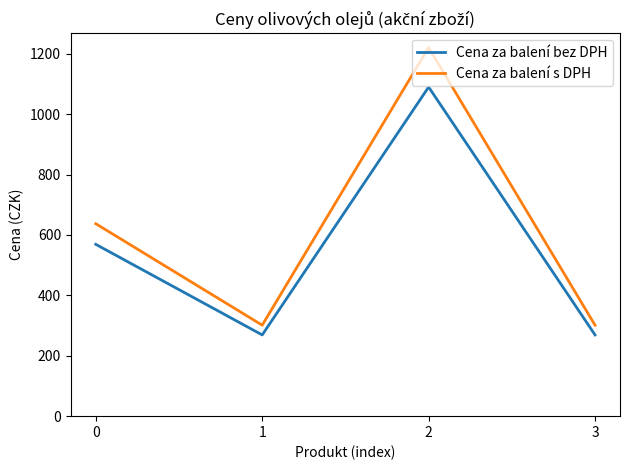

Where is the first local maximum for Cena za balení s DPH?

2